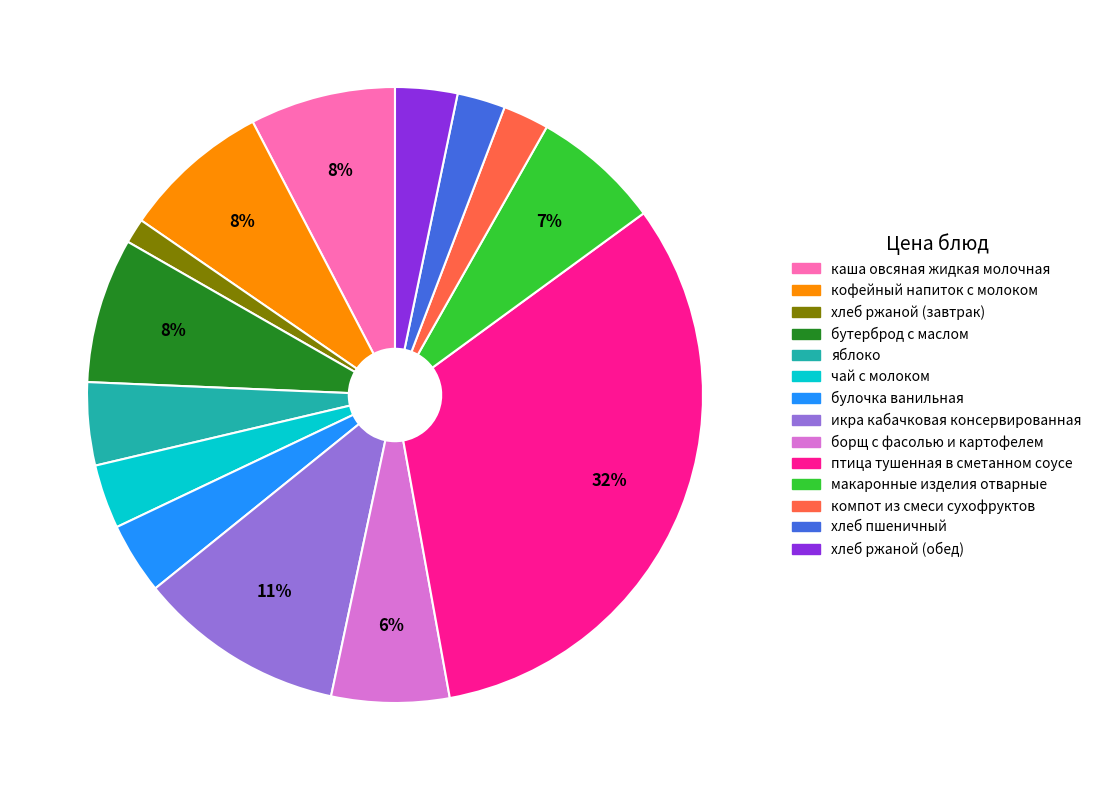

Is there a majority slice in this chart?

No